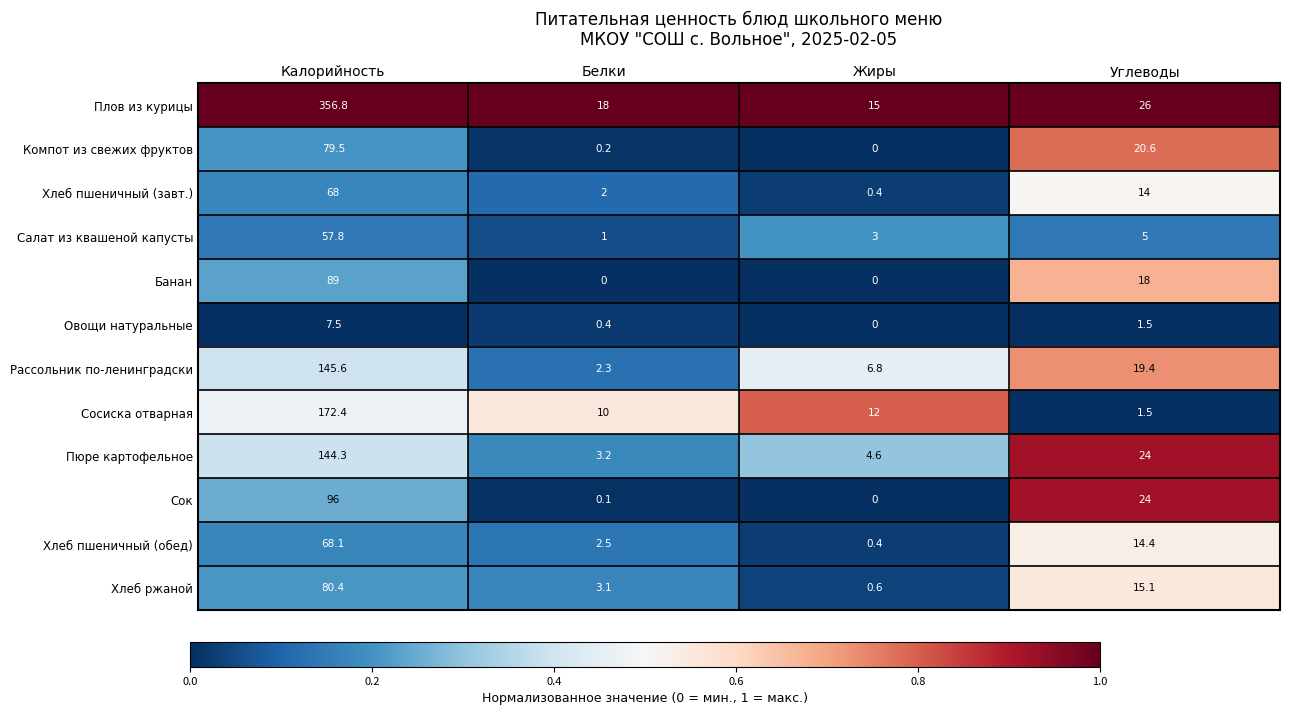

Is it true that Компот из свежих фруктов equals 0.2 at Белки?

True